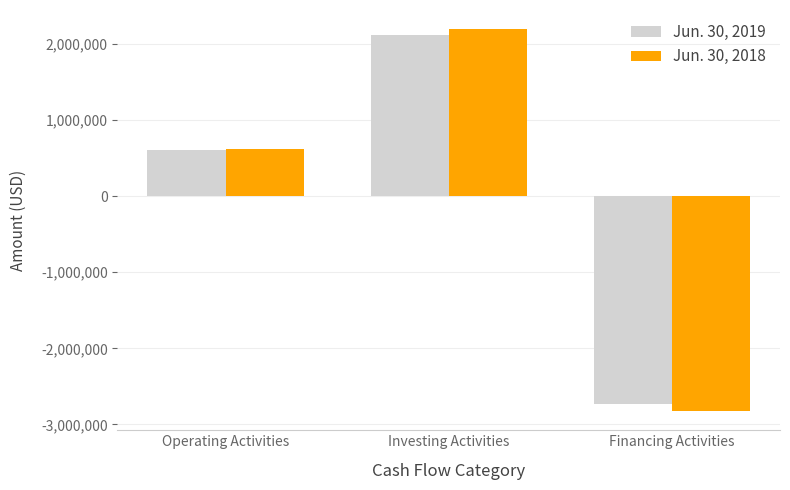

What is the spread (max minus min) of values at Operating Activities?

14264